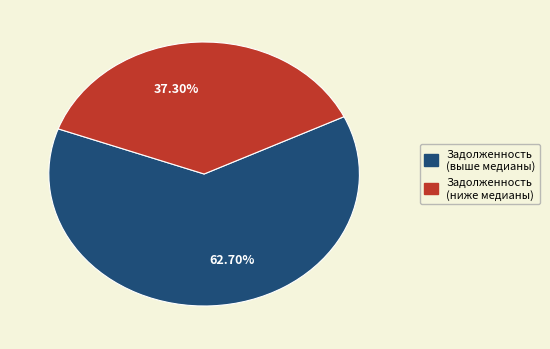

Is there any slice that represents more than half of the pie?

Yes